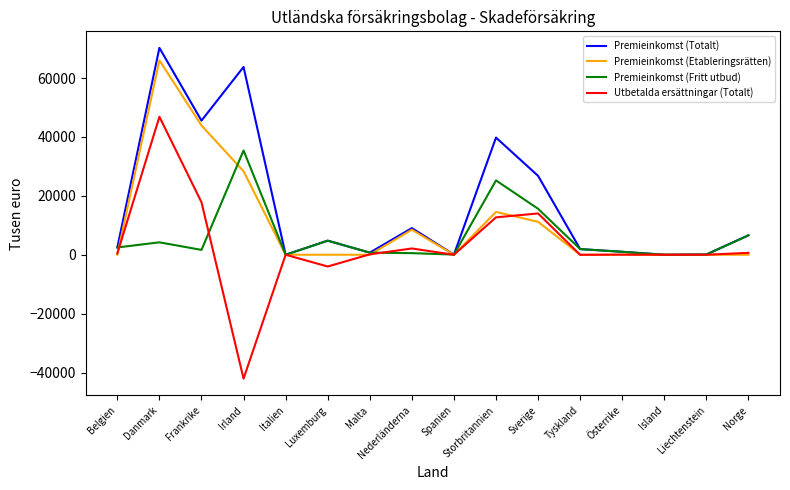

What is the maximum value for Premieinkomst (Fritt utbud)?

35425.0